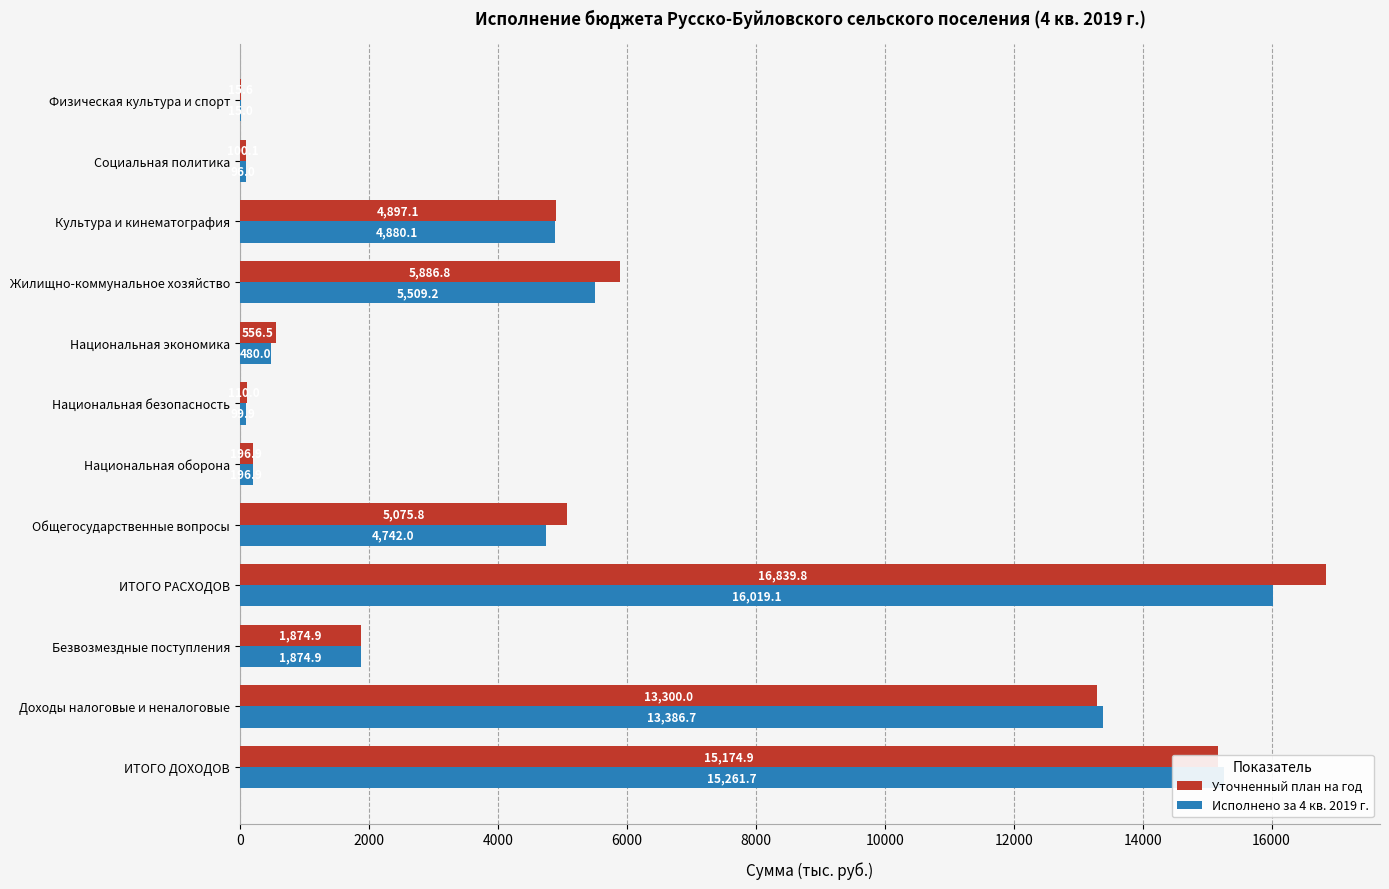

What is the average value of the Исполнено за 4 кв. 2019 г. series?

5213.5